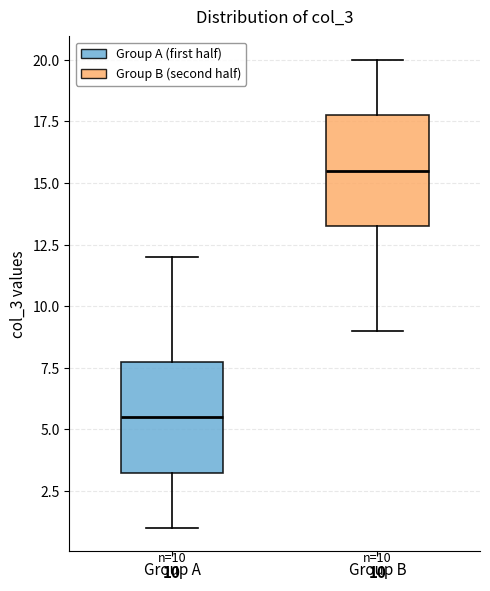

Which box's median line is the lowest?

Group A